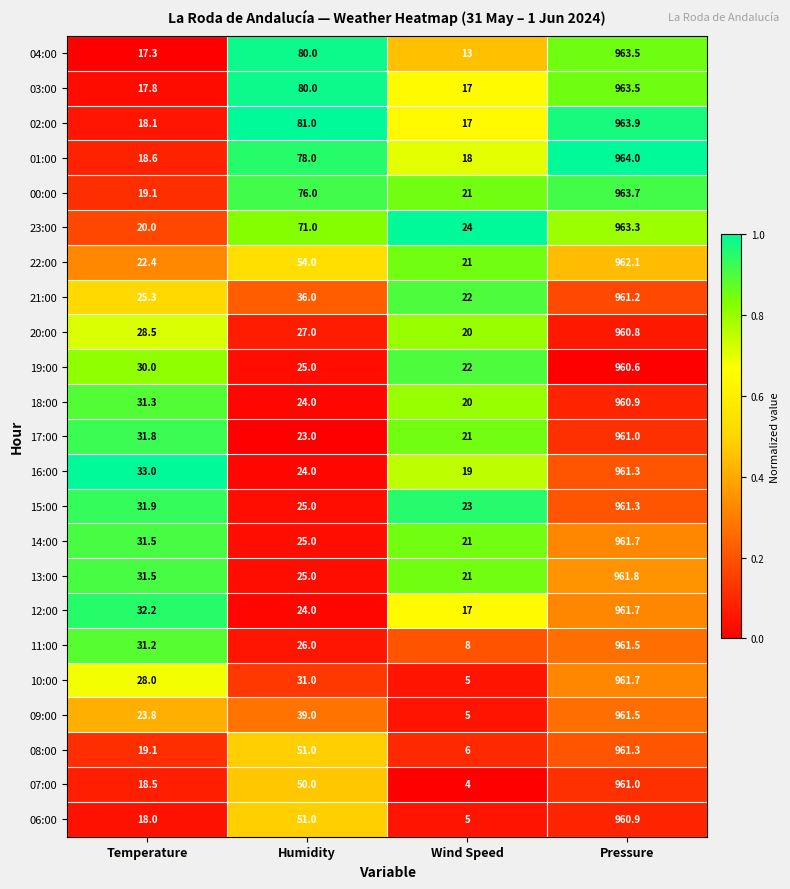

Rank the categories by 23:00 value from highest to lowest.

Pressure, Humidity, Wind Speed, Temperature